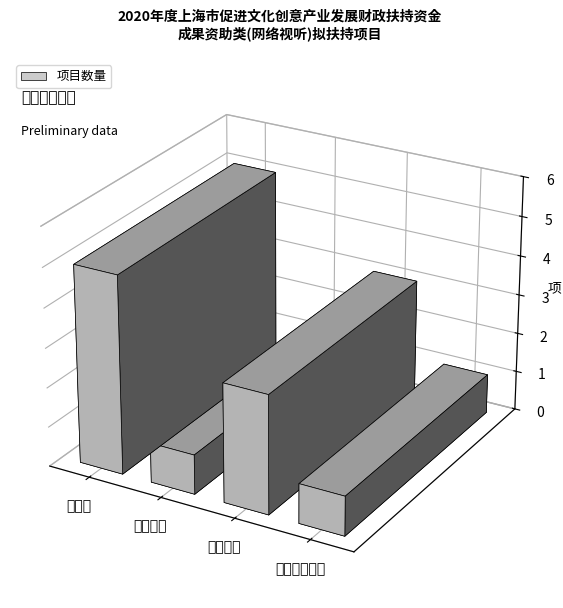

Is it true that the value at 三、专业节目 is 3?

True